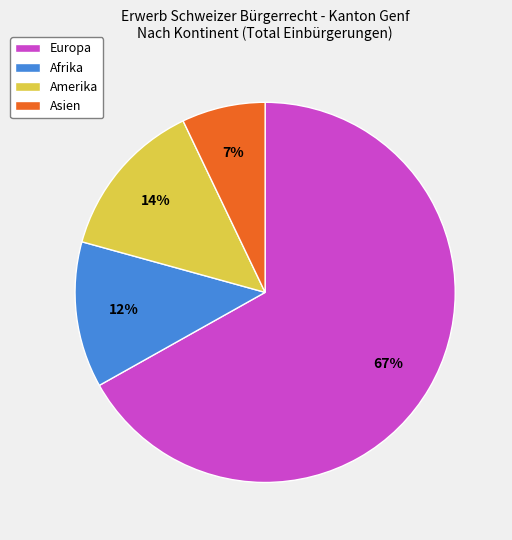

Count the number of slices in the pie.

4